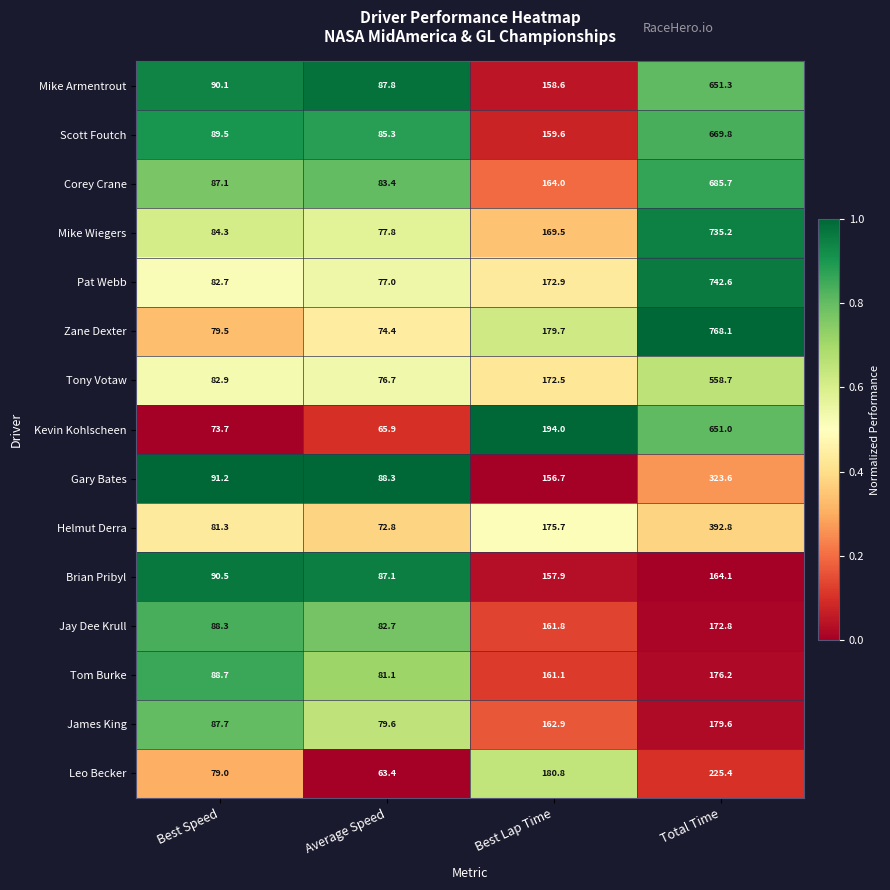

What is the spread (max minus min) of values at Average Speed?

24.9